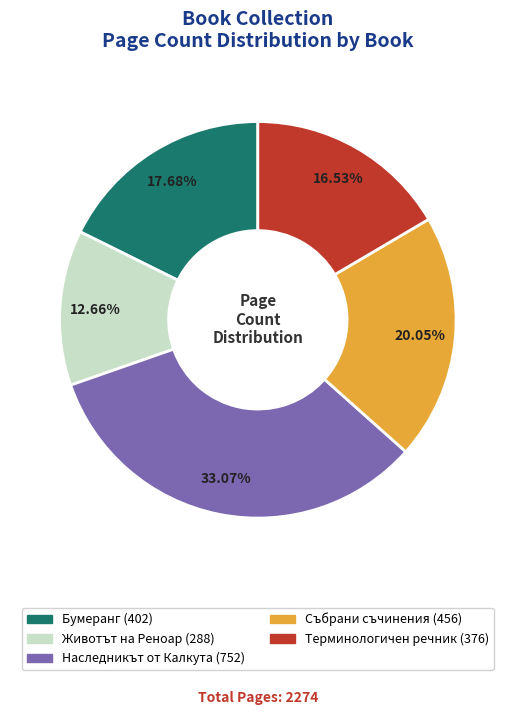

Does any single category account for the majority?

No